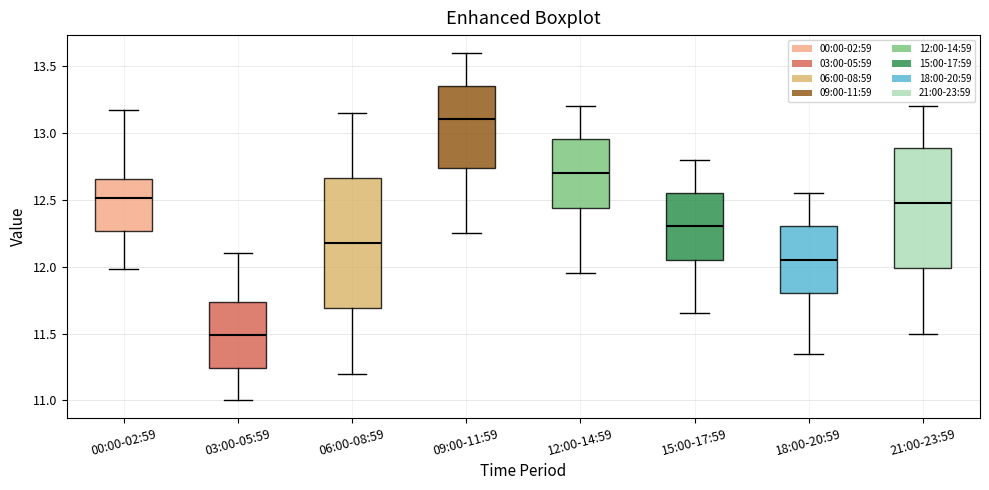

Reading left to right, read every box against the y-axis: the position of its median line, the range the box covers, and the ends of its whiskers. The values are not printed on the chart, so give them approximately, as read against the axis.

00:00-02:59: median 12.50, box 12.25 to 12.65, whiskers 12.00 to 13.15
03:00-05:59: median 11.50, box 11.25 to 11.75, whiskers 11.00 to 12.10
06:00-08:59: median 12.20, box 11.70 to 12.65, whiskers 11.20 to 13.15
09:00-11:59: median 13.10, box 12.75 to 13.35, whiskers 12.25 to 13.60
12:00-14:59: median 12.70, box 12.45 to 12.95, whiskers 11.95 to 13.20
15:00-17:59: median 12.30, box 12.05 to 12.55, whiskers 11.65 to 12.80
18:00-20:59: median 12.05, box 11.80 to 12.30, whiskers 11.35 to 12.55
21:00-23:59: median 12.50, box 12.00 to 12.90, whiskers 11.50 to 13.20